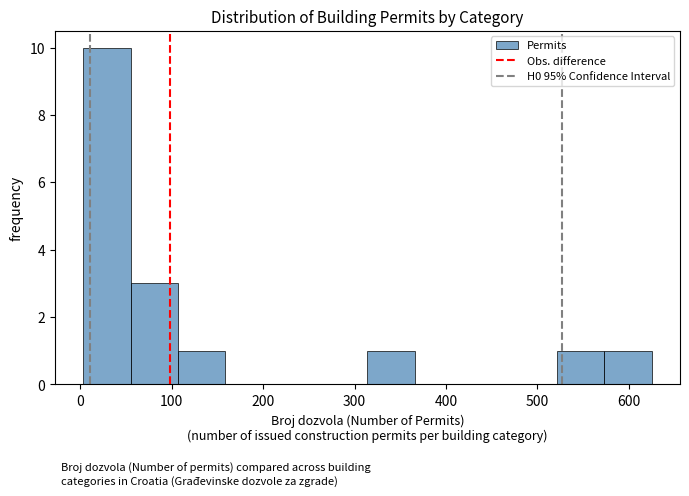

Reading left to right, transcribe this chart: for each bar, give the range it covers on the x-axis and its height. Neither the bar edges nor the heights are printed on the chart, so give them approximately, as read against the axes.

0 to 50: 10
50 to 110: 3
110 to 160: 1
160 to 210: 0
210 to 260: 0
260 to 310: 0
310 to 370: 1
370 to 420: 0
420 to 470: 0
470 to 520: 0
520 to 570: 1
570 to 630: 1